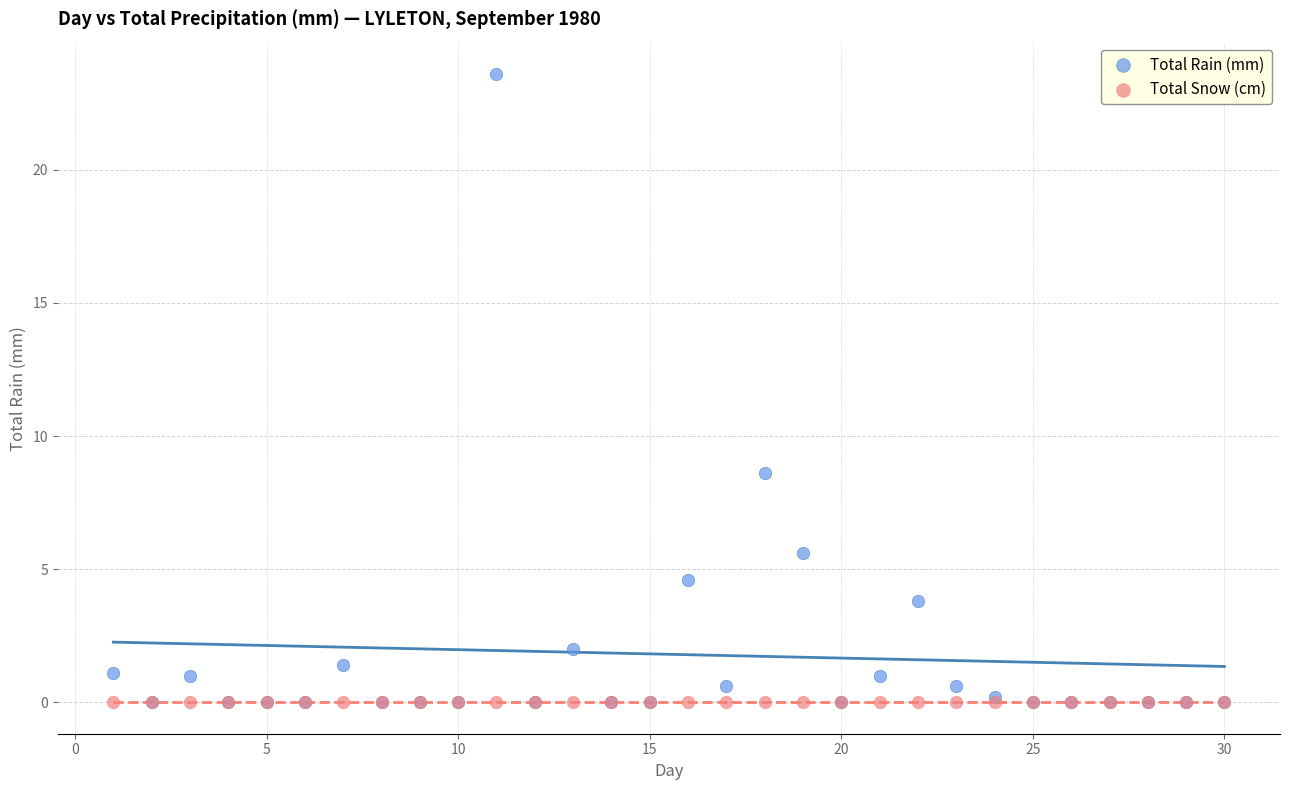

In the Total Rain (mm) series, what Y value is closest to 11?

8.6